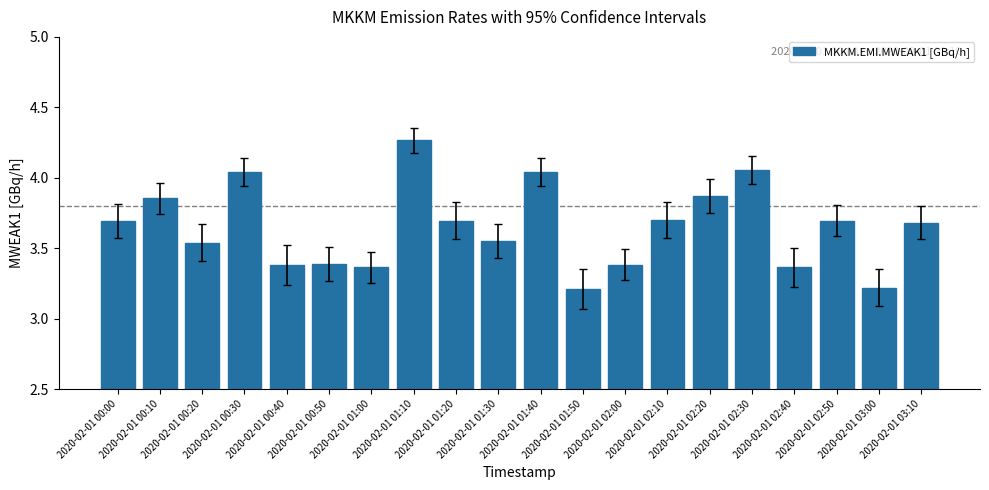

What is the smallest value displayed?

3.2